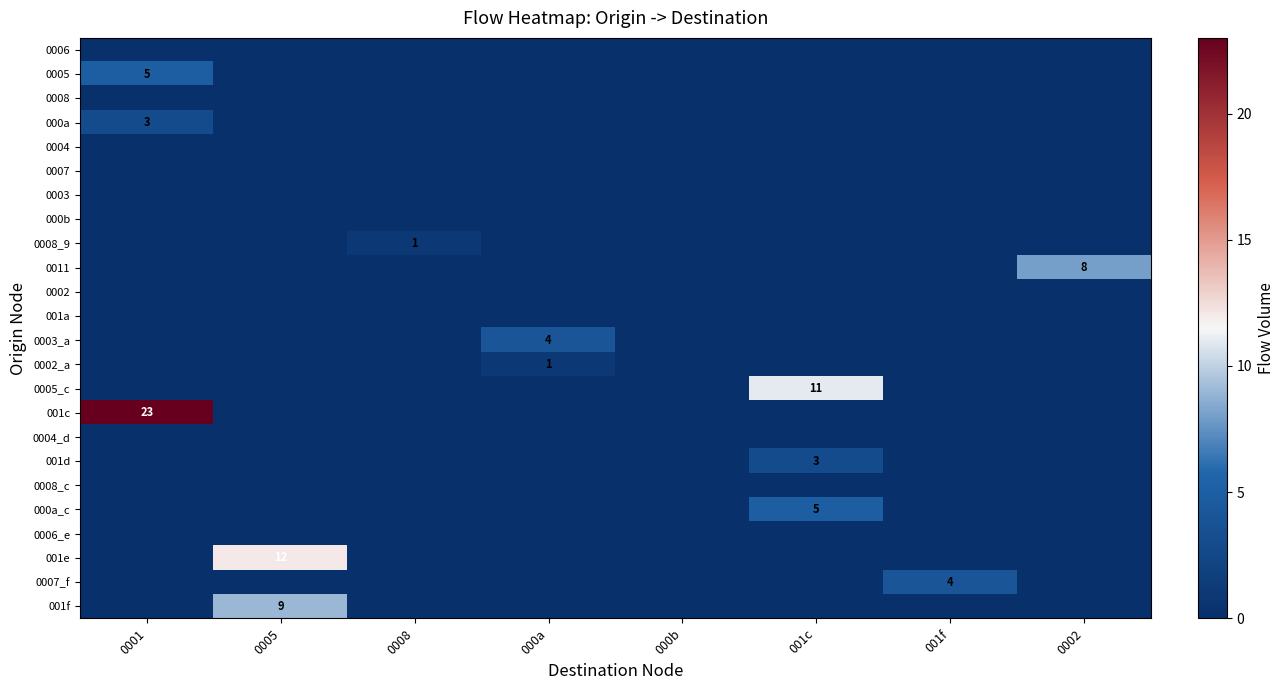

True or false: 0011 has a value of 4 at 0002.

False